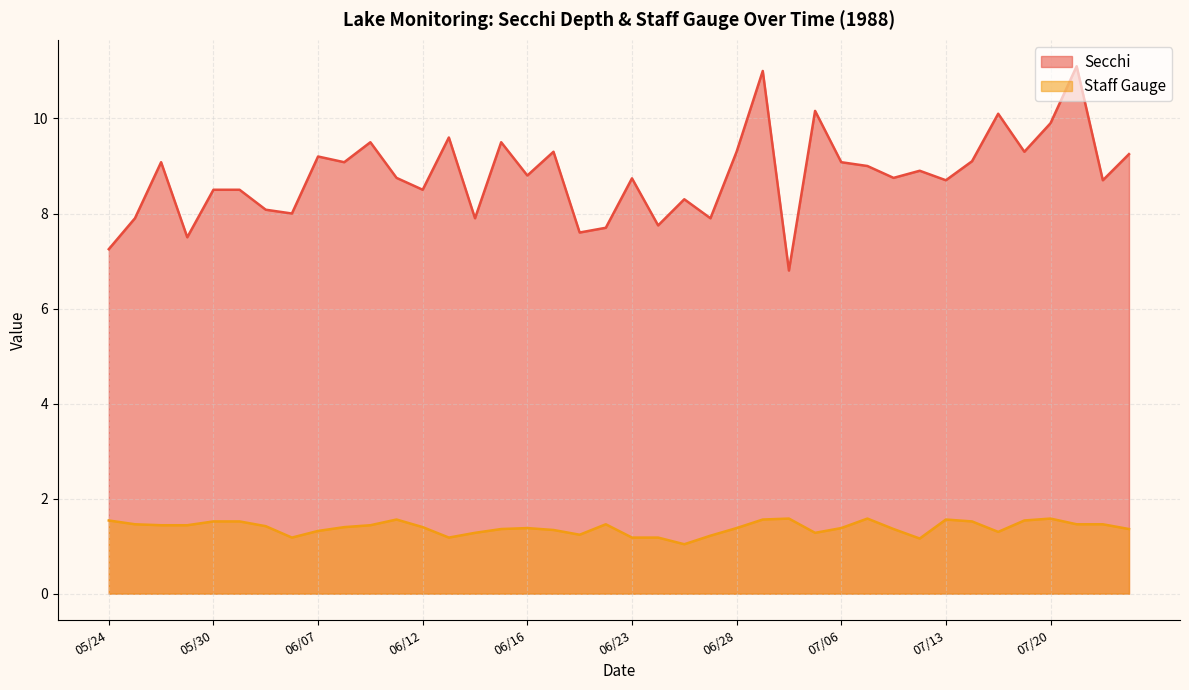

Which category has the lowest value across all series?

06/26